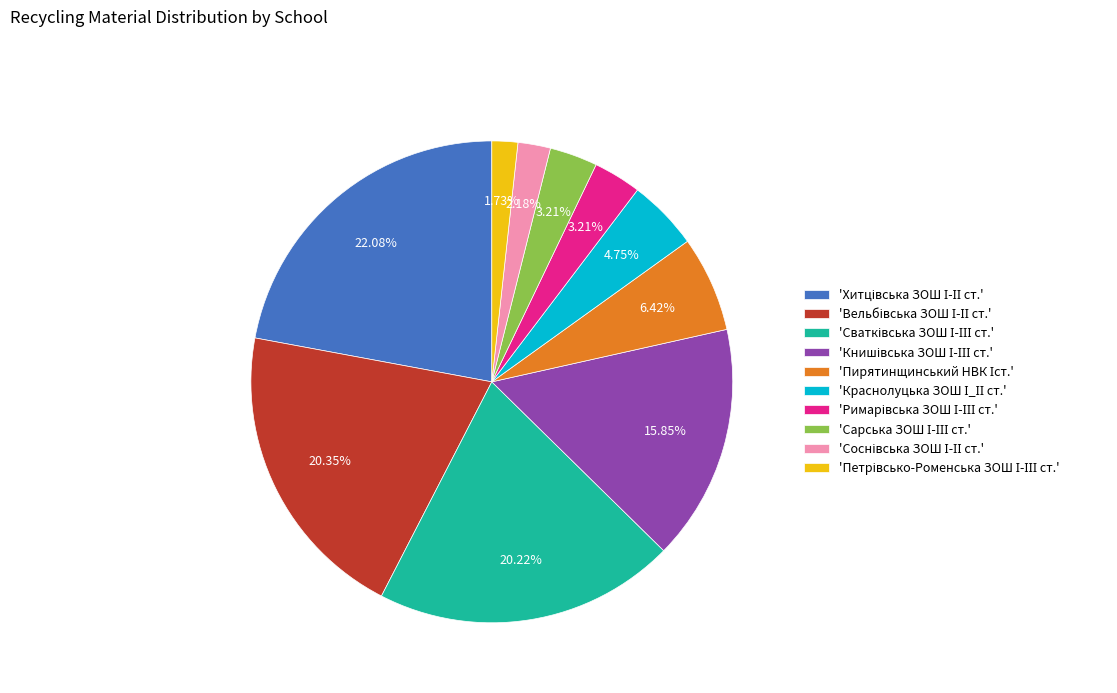

Is there a majority slice in this chart?

No